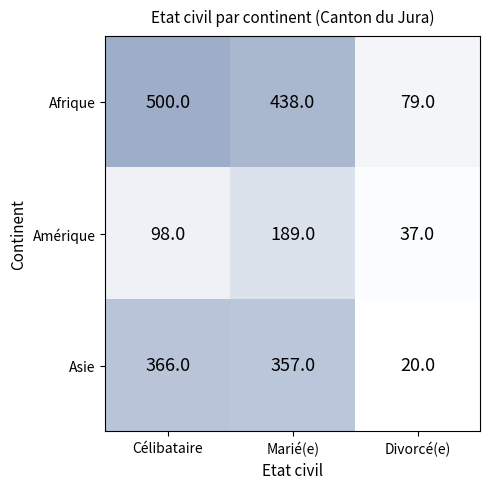

Rank the series at Marié(e) from highest to lowest value.

Afrique, Asie, Amérique